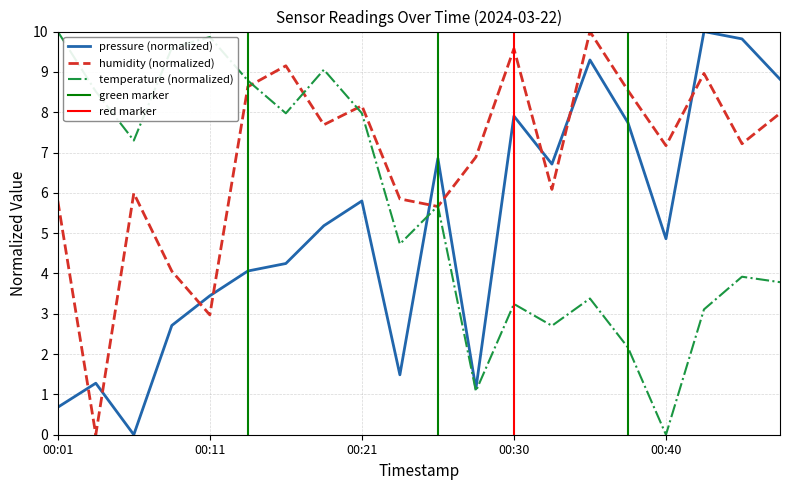

The value of temperature at 00:40 is 4.2. True or false?

False